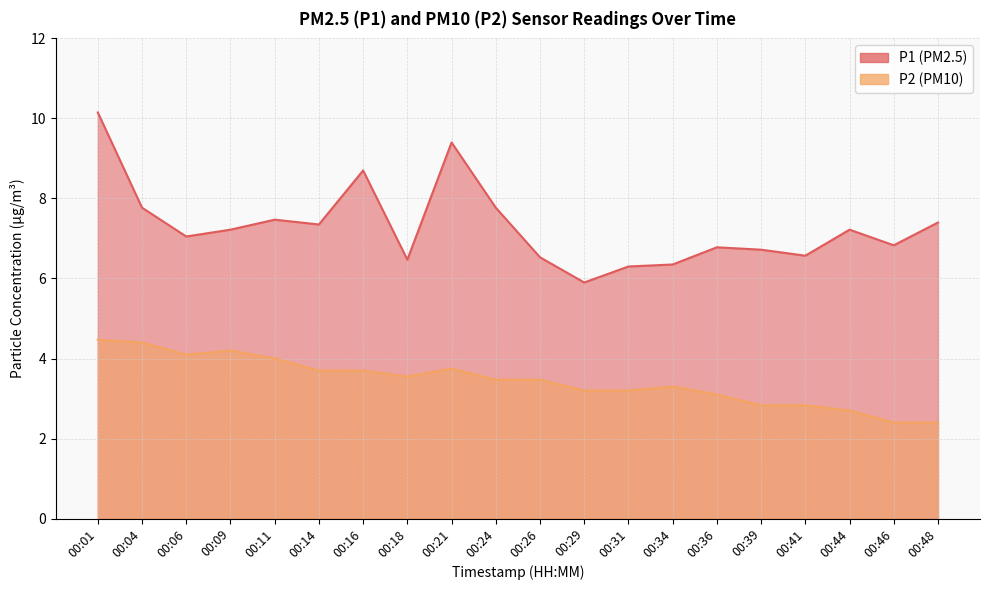

How many categories are shown in the chart?

20